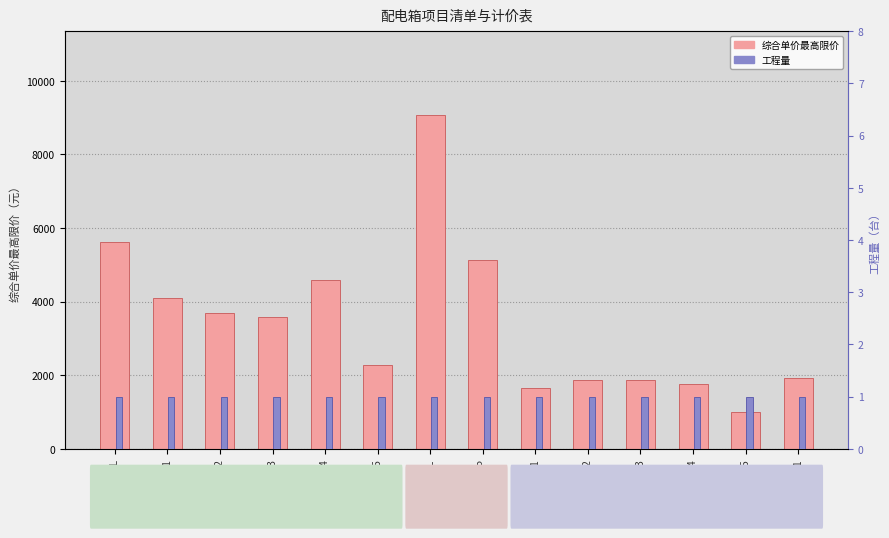

At how many categories does at least one series exceed 207?

14